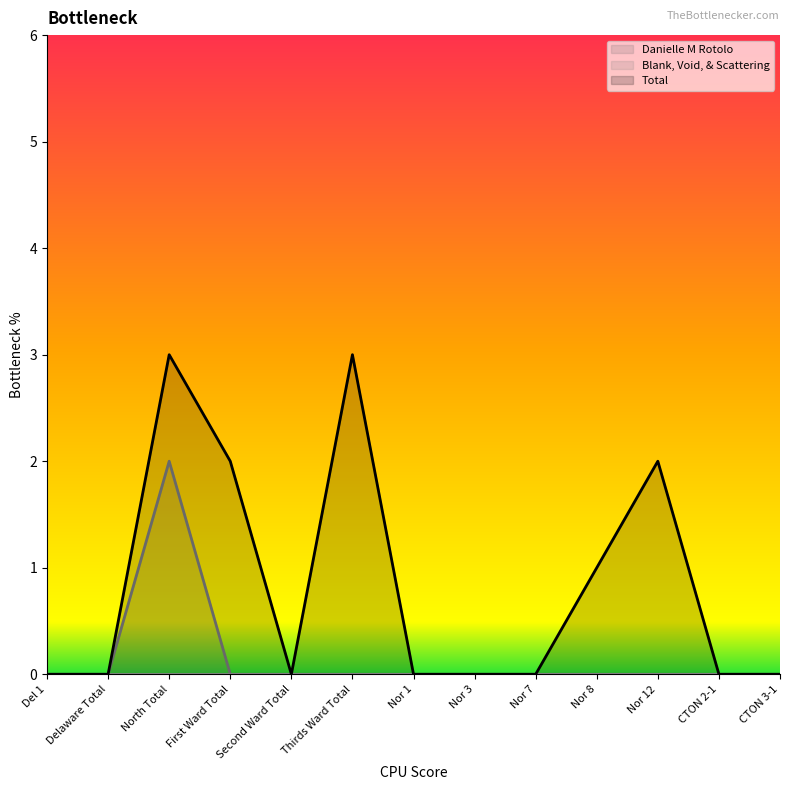

The value of Danielle M Rotolo at CTON 3-1 is 0. True or false?

True